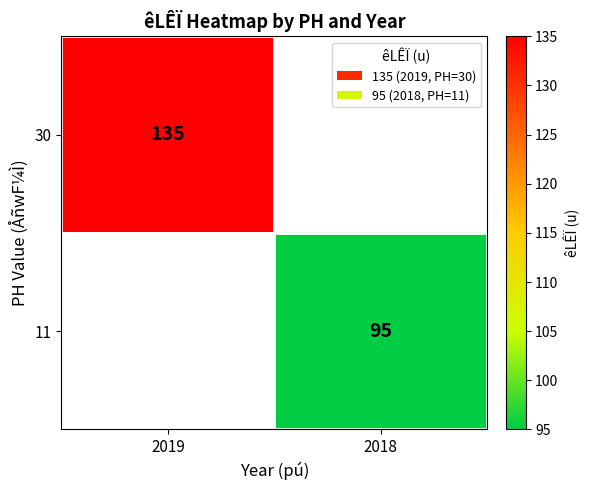

Is it true that 30 equals 228 at 2019?

False